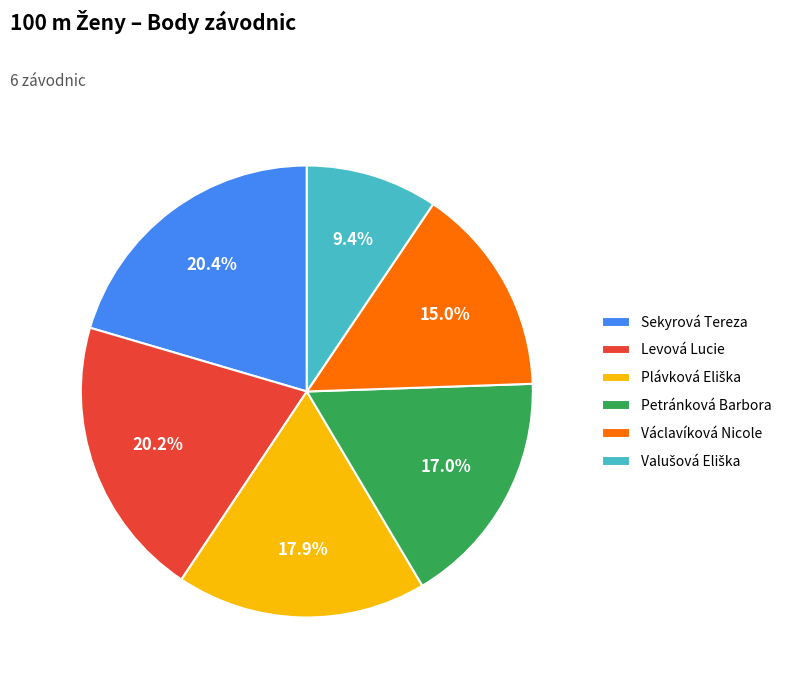

How many segments does this pie chart have?

6